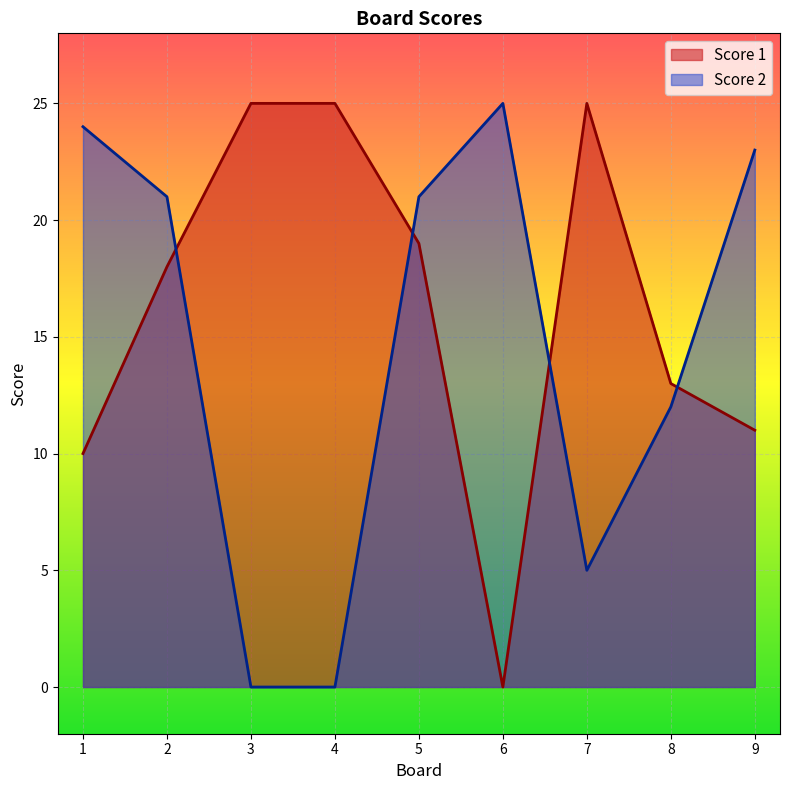

What is the difference between the maximum and minimum values in the Score 2 series?

25